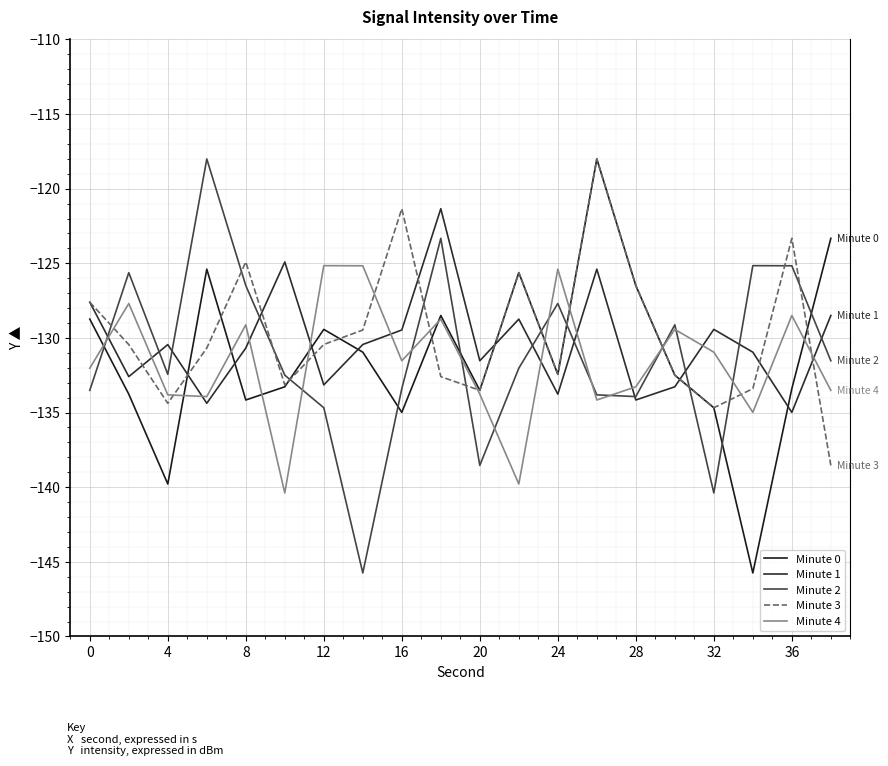

What are all the series names shown in the legend?

Minute 0, Minute 1, Minute 2, Minute 3, Minute 4